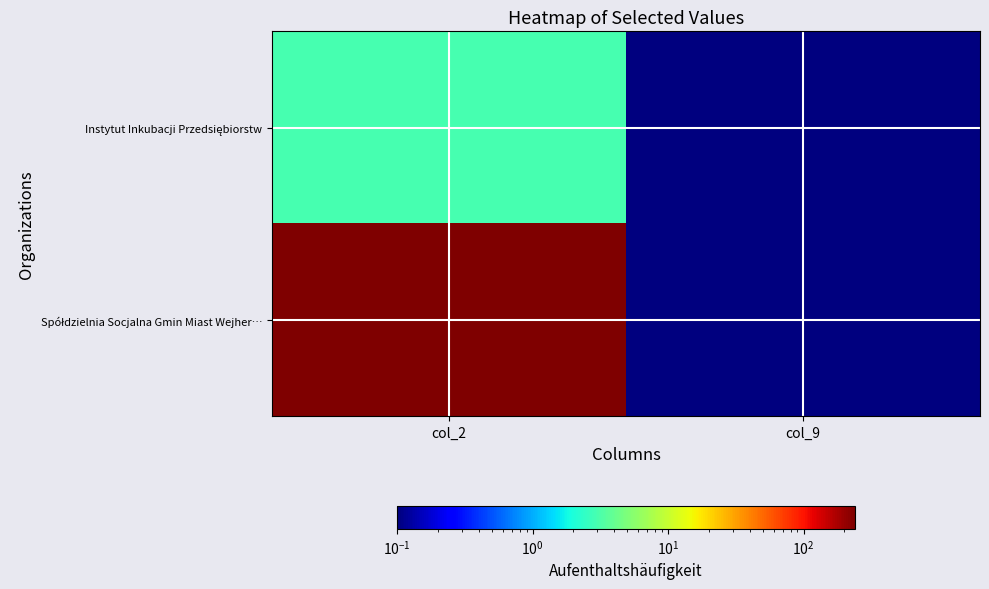

What is the smallest value displayed?

0.1